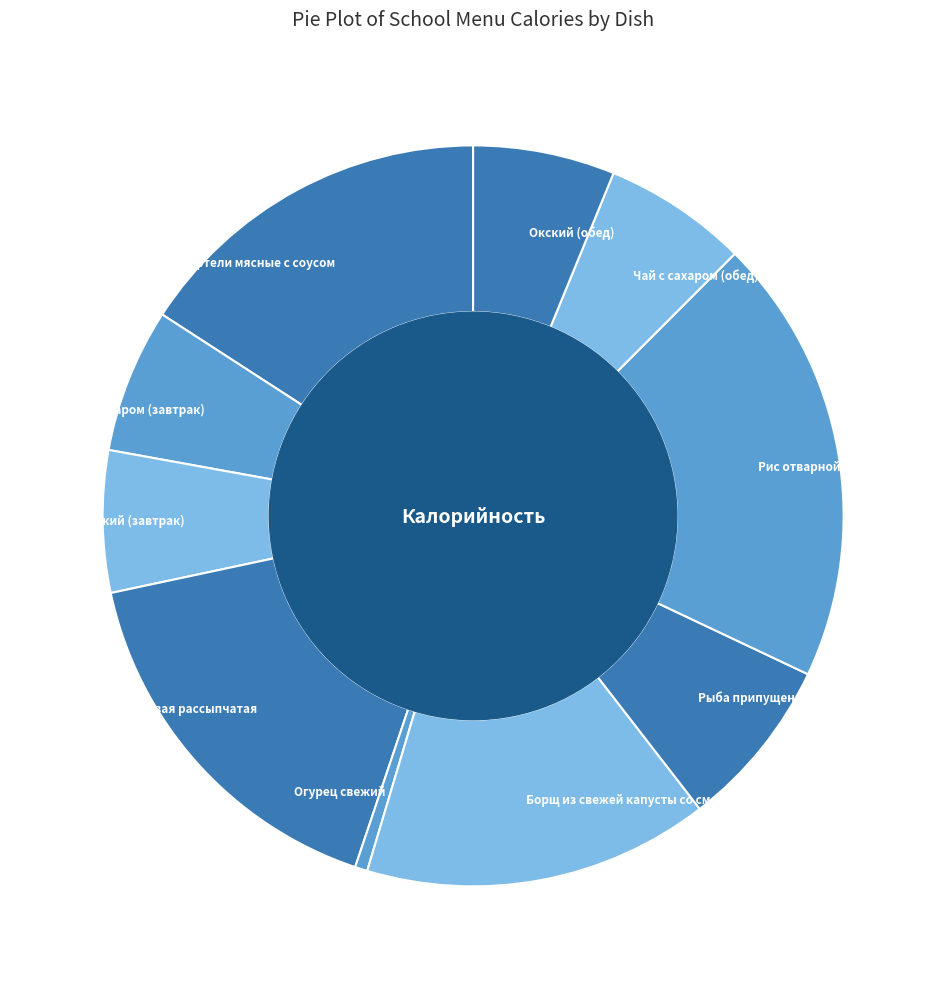

Between Тефтели мясные с соусом and Каша гречневая рассыпчатая, which is larger?

Каша гречневая рассыпчатая